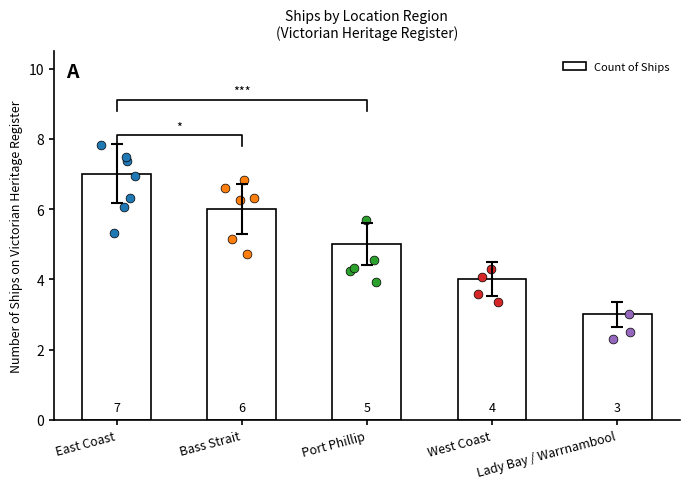

Between Port Phillip and West Coast, which is larger?

Port Phillip